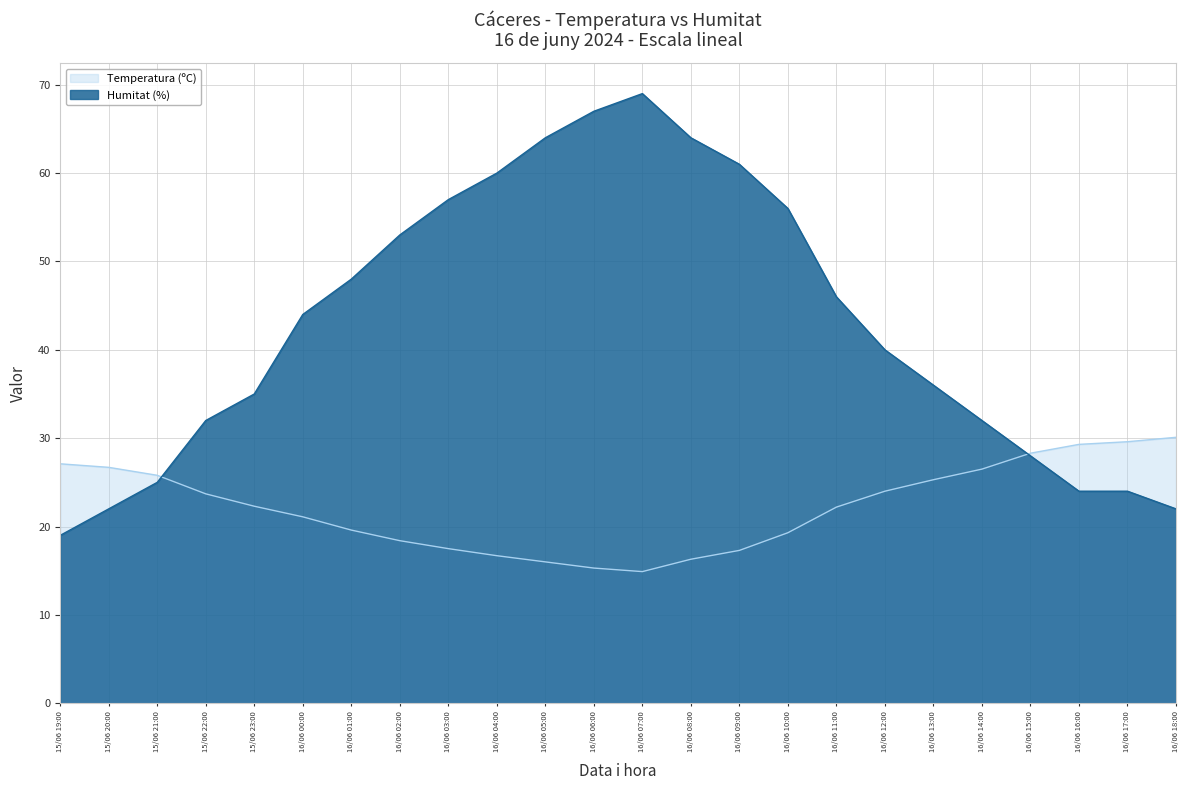

What is the highest value of the Humitat (%) series?

69.0